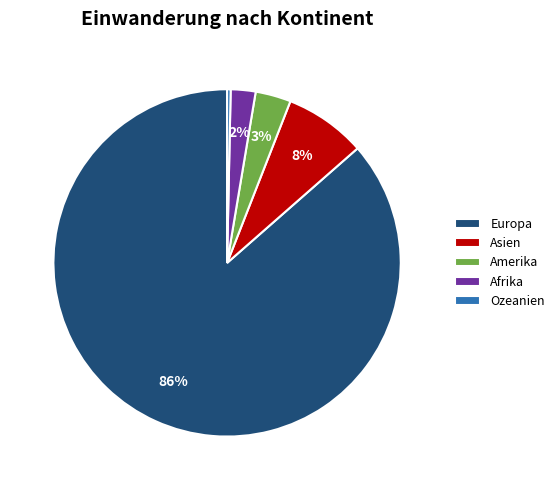

To the nearest percent, what percentage of the pie is Asien?

8%